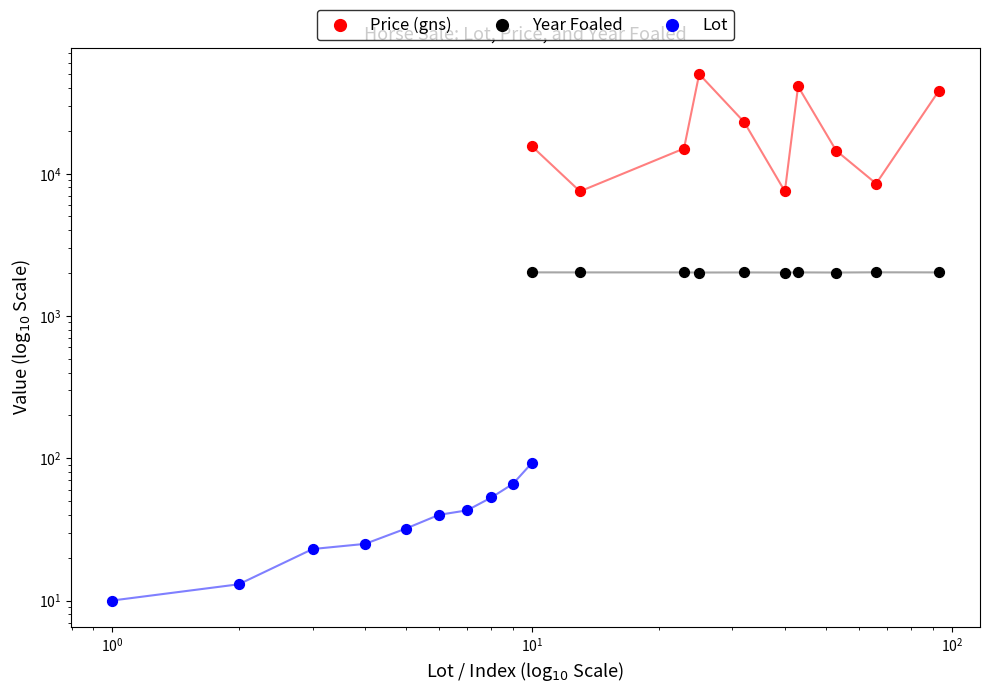

Which series reaches the maximum Y coordinate?

Price (gns)